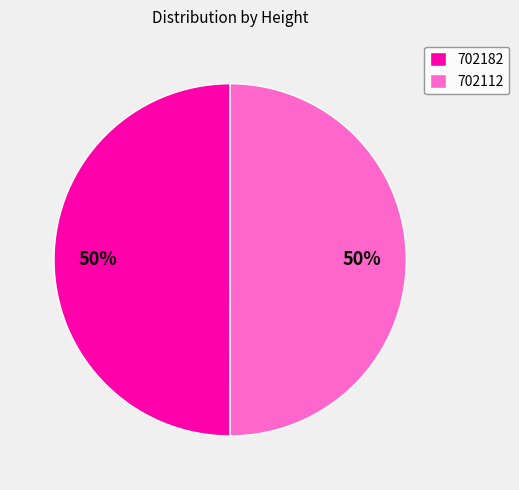

To the nearest percent, what is the average slice percentage?

50%